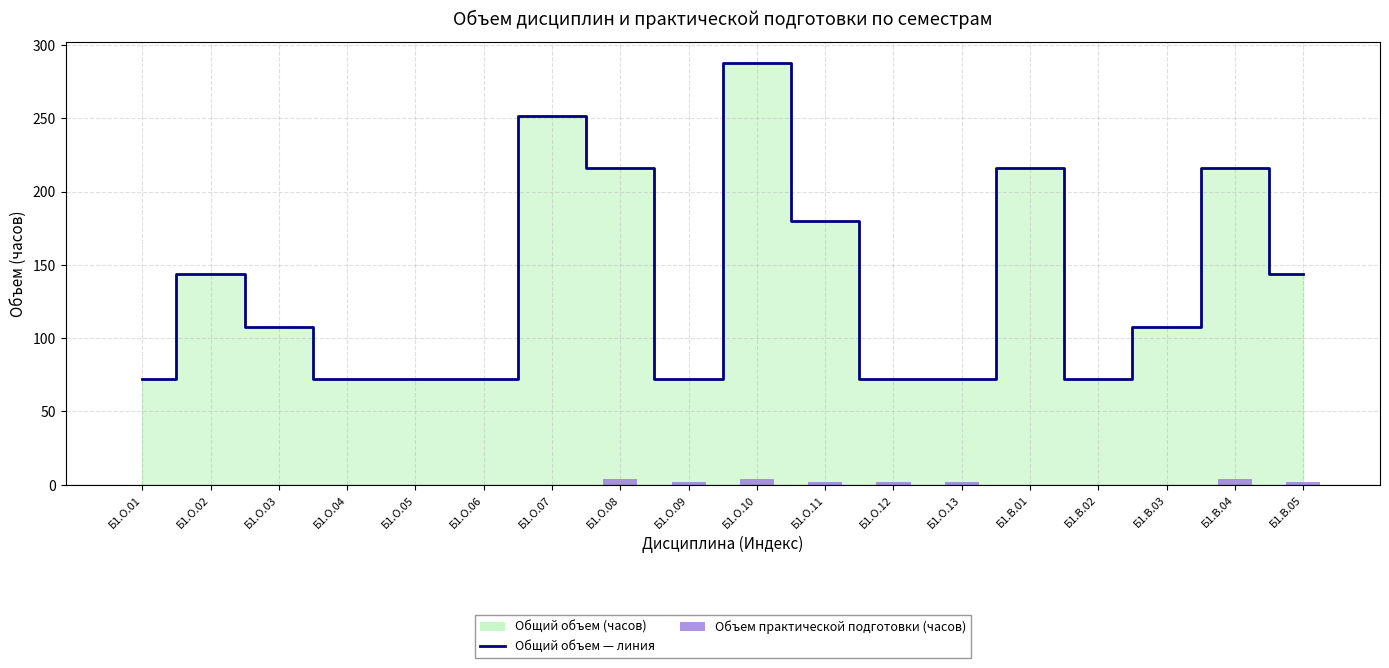

True or false: Общий объем (часов) — линия has a value of 163 at Б1.О.03.

False